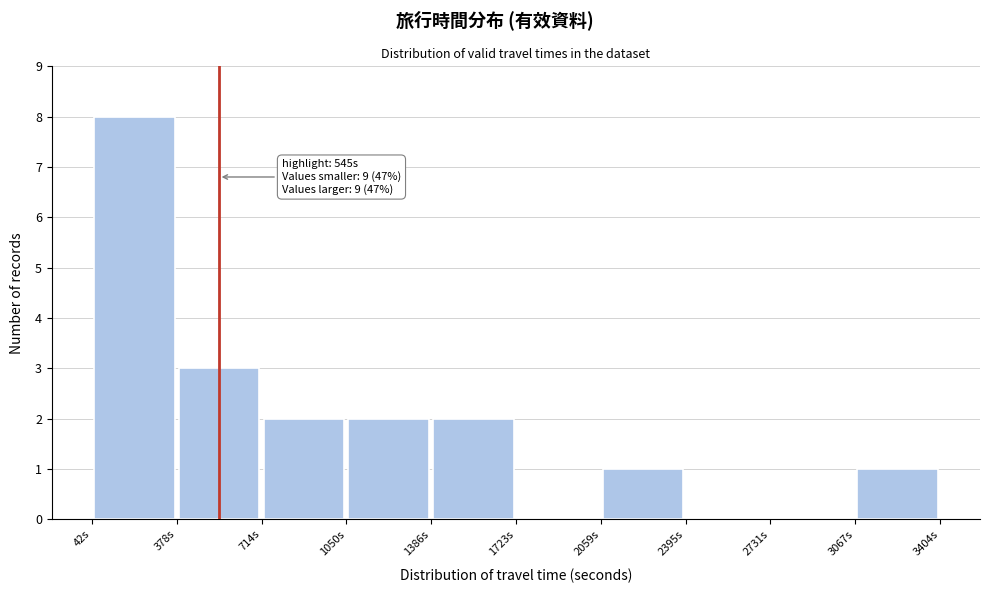

Over which range of the x-axis is the bar tallest?

50 to 400